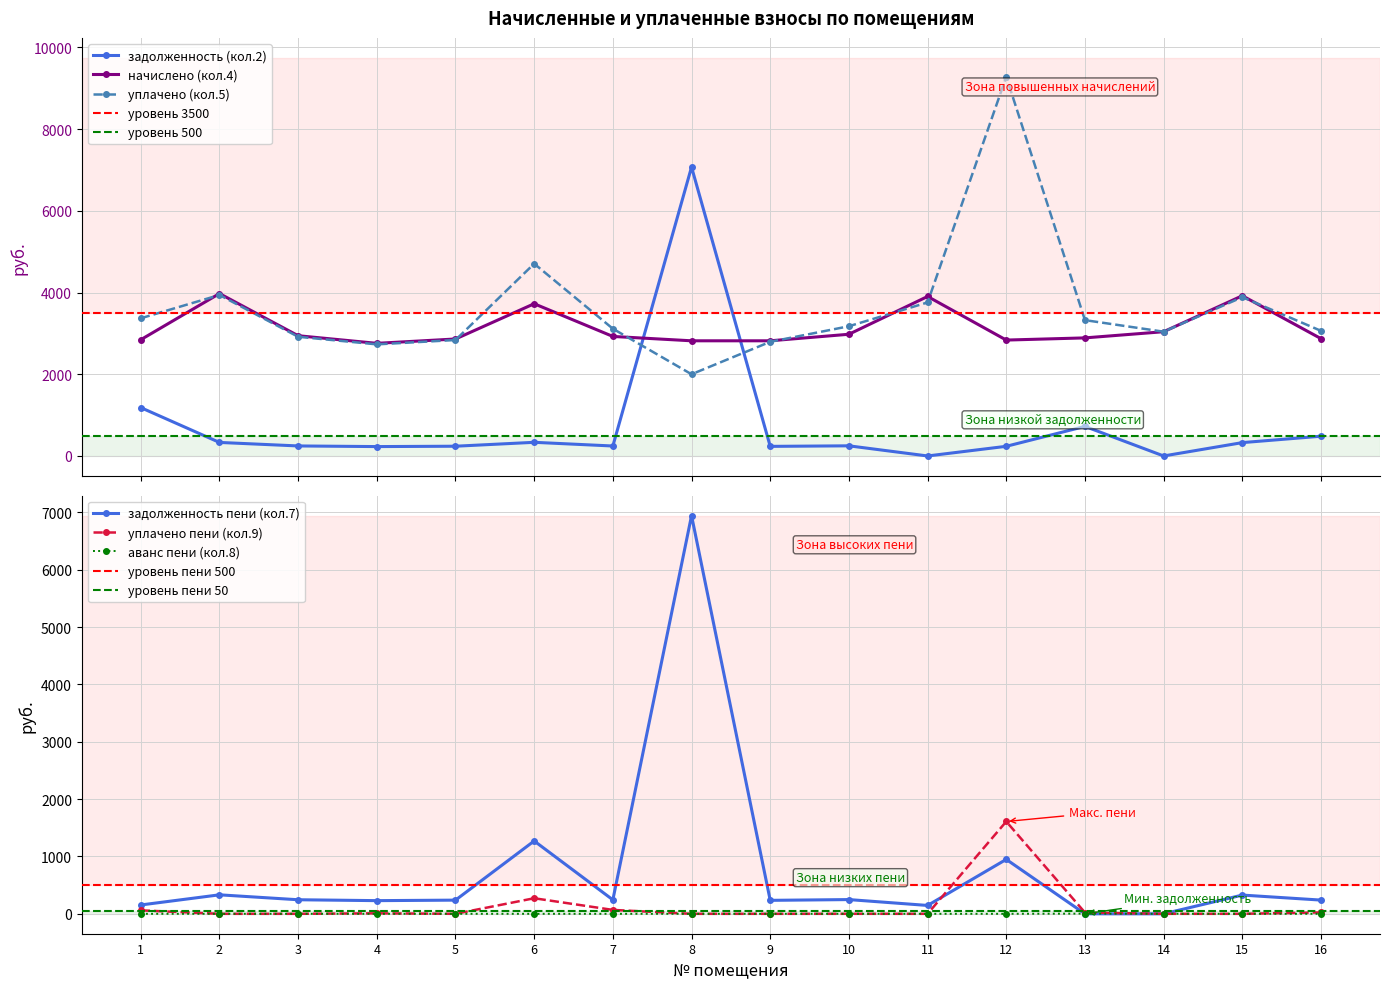

At 8, list the series in order from largest to smallest.

задолженность (кол.2), задолженность пени (кол.7), начислено (кол.4), уплачено (кол.5), уплачено пени (кол.9), аванс пени (кол.8)